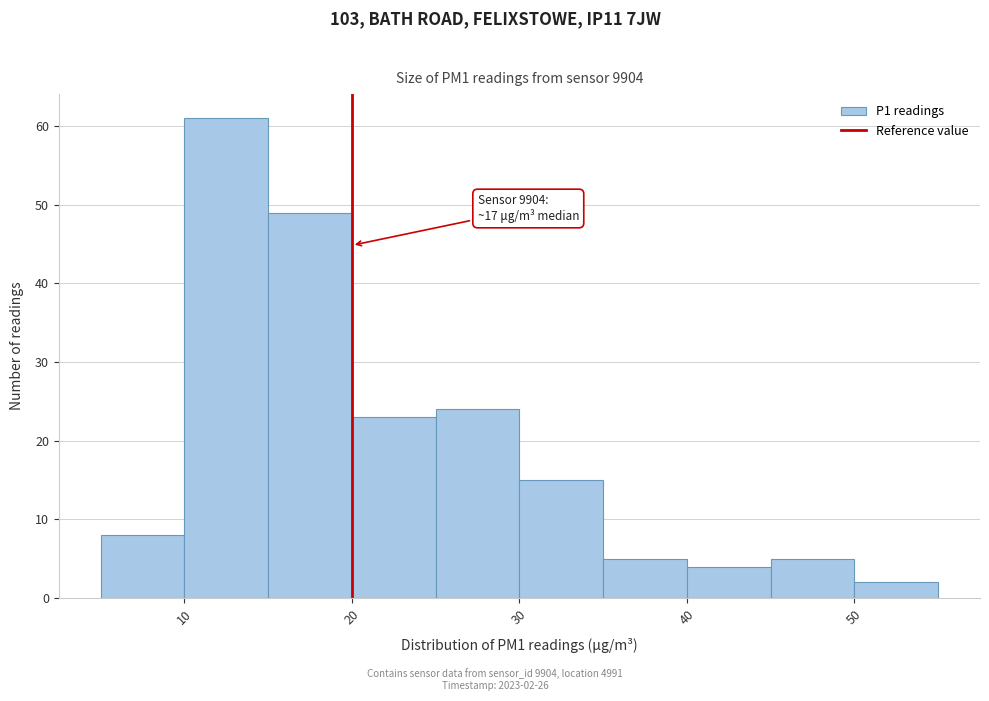

Which range on the x-axis has the tallest bar?

10 to 15